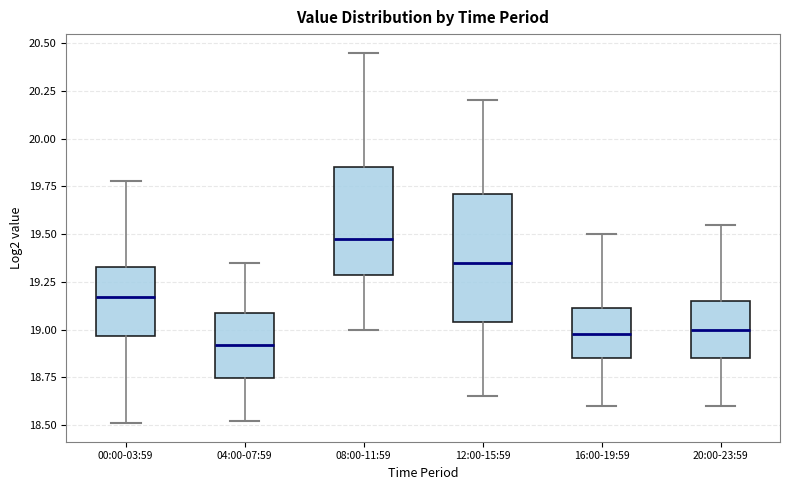

Comparing the boxes themselves (not the whiskers), which one is the tallest?

12:00-15:59